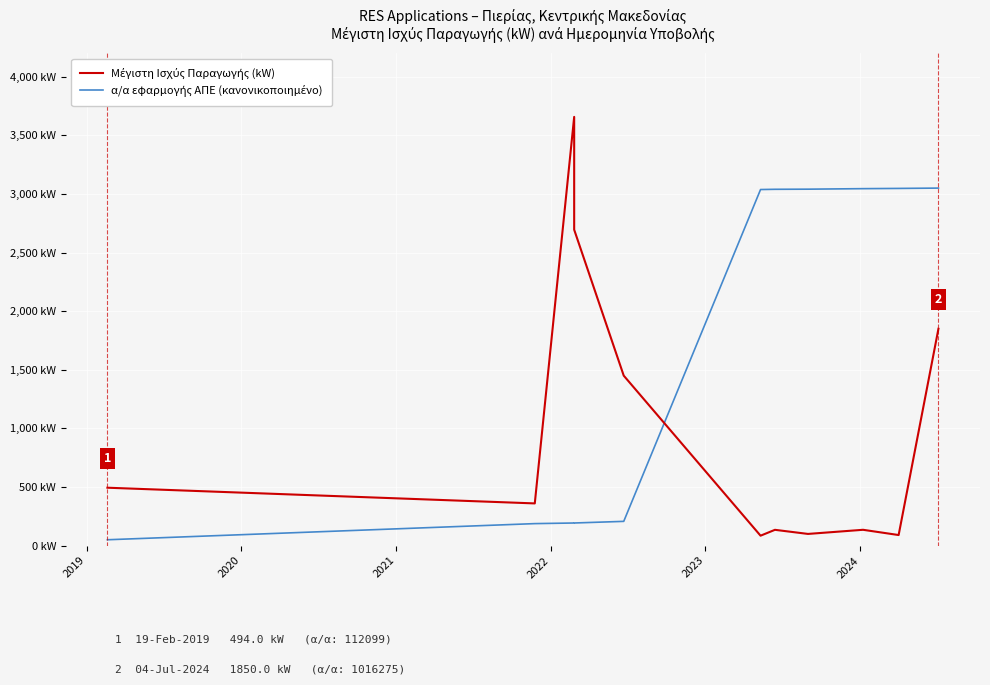

What is the value of the α/α εφαρμογής ΑΠΕ (κανονικοποιημένο) point at the 9th from the left?

3045.2